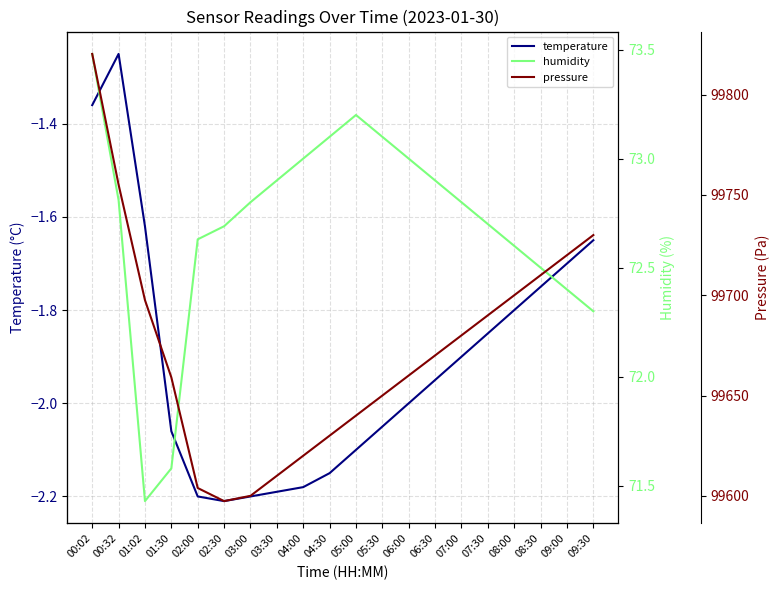

What is the label of the 4th point from the left?

01:30